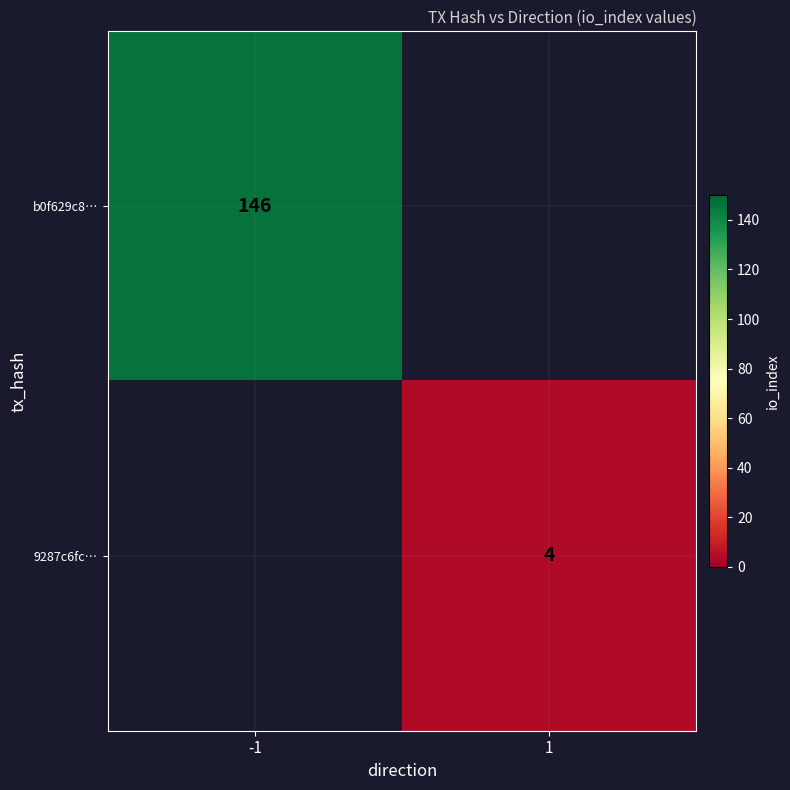

The value of 9287c6fc… at 1 is 6. True or false?

False